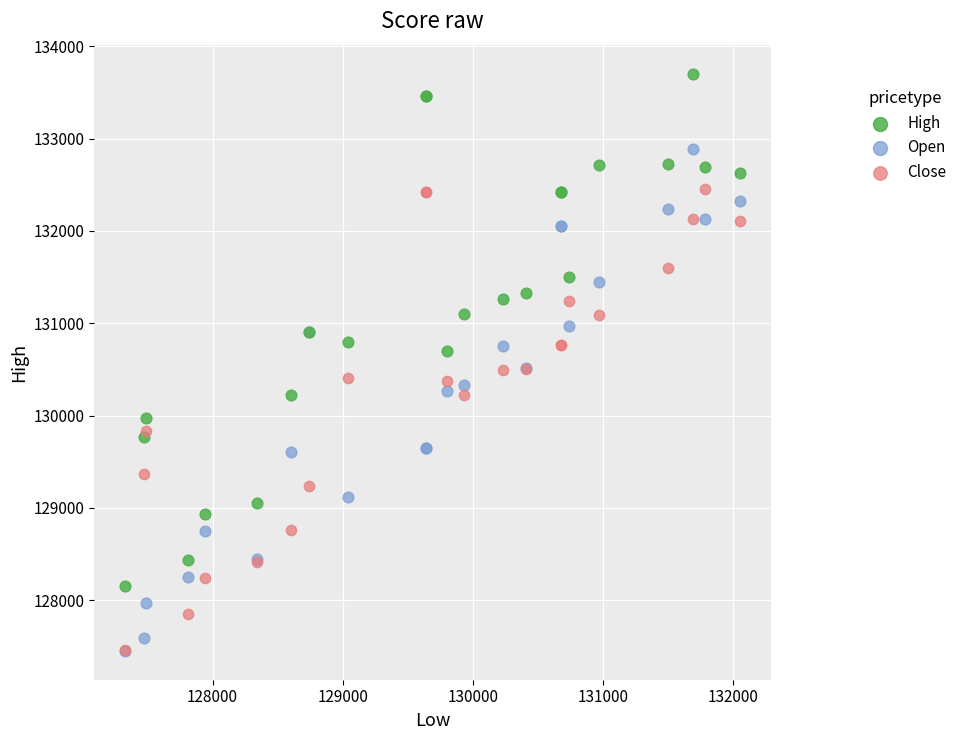

What are all the series names shown in the legend?

High, Open, Close